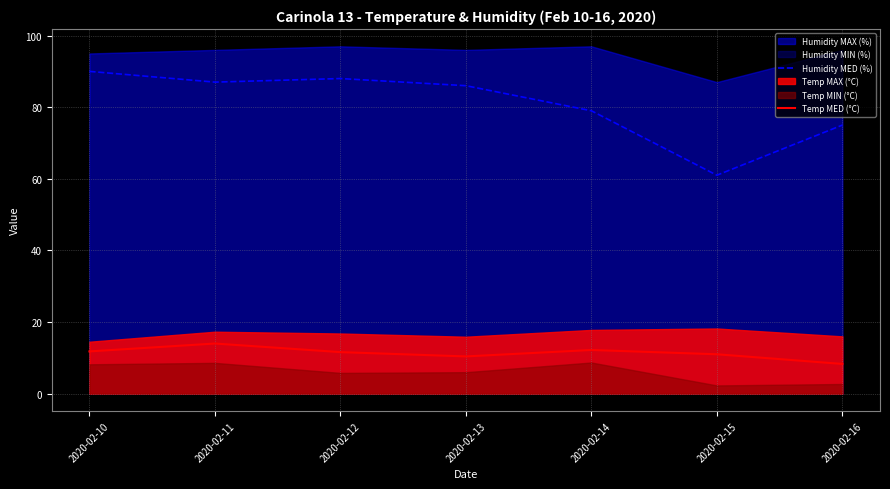

The value of Temp MED (°C) at 2020-02-12 is 11.6. True or false?

True